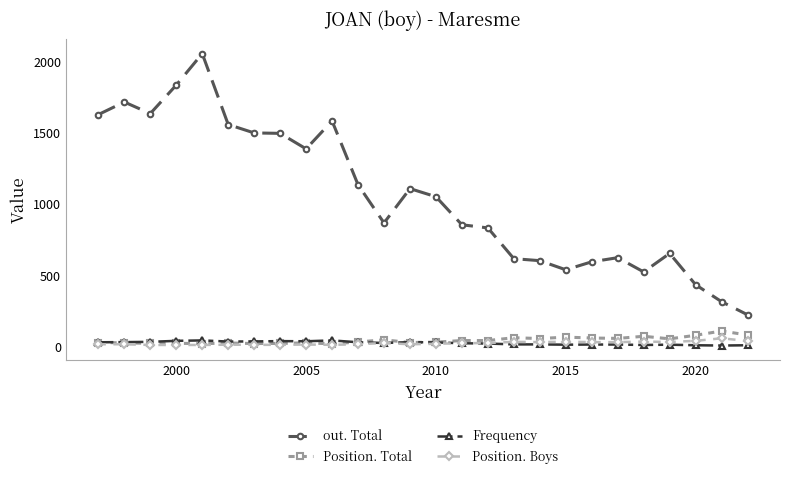

How many data points in Position. Boys are less than 22?

13